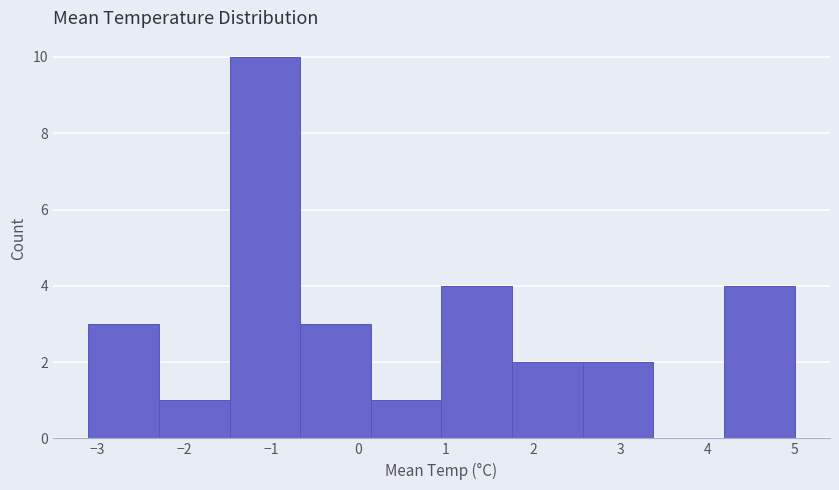

Reading left to right, list every bar in this chart as the range it spans on the x-axis followed by its height. Neither the bar edges nor the heights are printed on the chart, so give them approximately, as read against the axes.

-3.10 to -2.29: 3
-2.29 to -1.48: 1
-1.48 to -0.67: 10
-0.67 to 0.14: 3
0.14 to 0.95: 1
0.95 to 1.76: 4
1.76 to 2.57: 2
2.57 to 3.38: 2
3.38 to 4.19: 0
4.19 to 5.00: 4